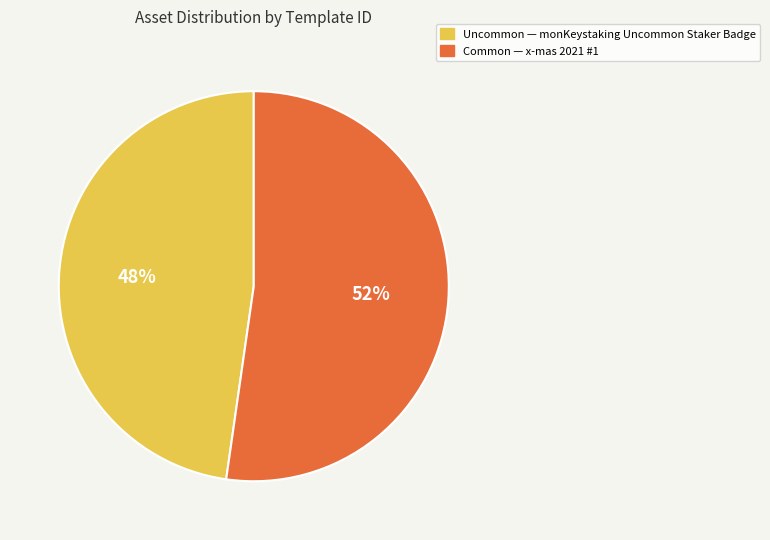

Is there any slice that represents more than half of the pie?

Yes